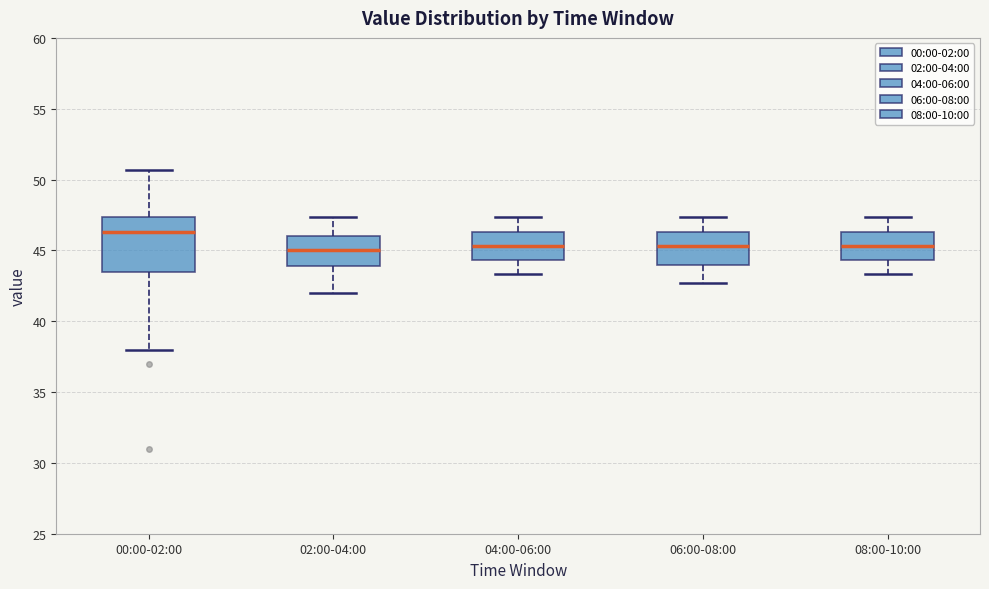

Where does the upper whisker of the box for 04:00-06:00 end on the y-axis? The values are not printed on the chart, so give them approximately, as read against the axis.

47.5